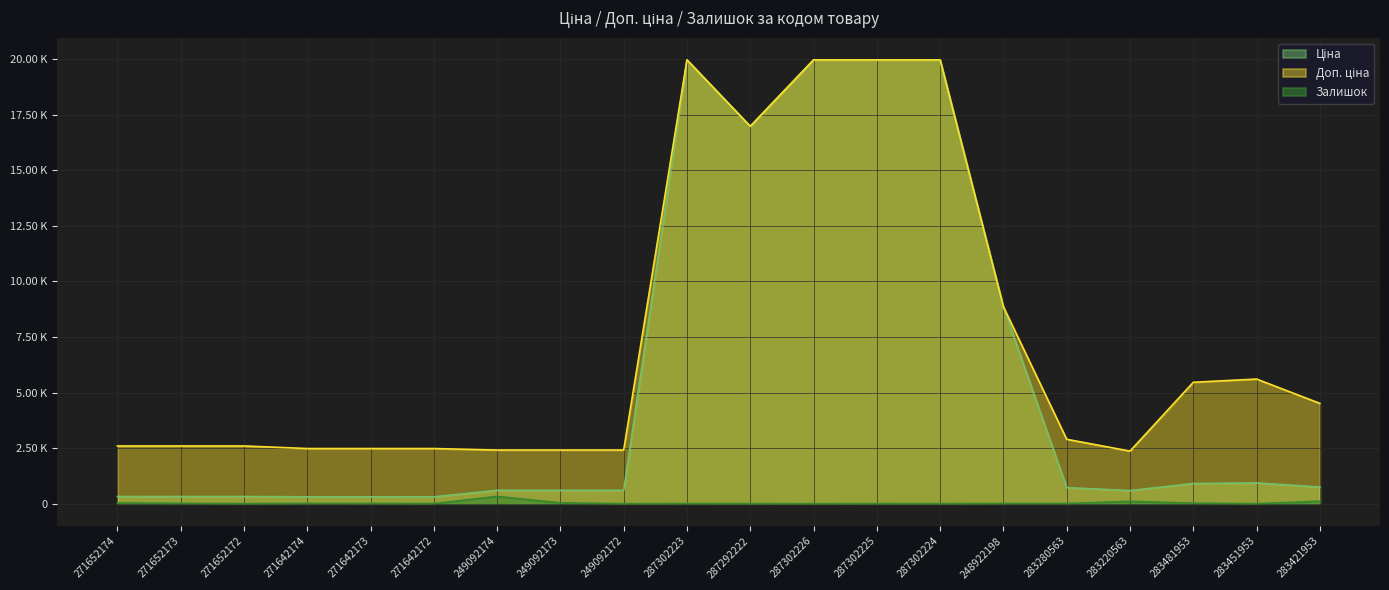

List the series in order of their overall mean, highest first.

Доп. ціна, Ціна, Залишок